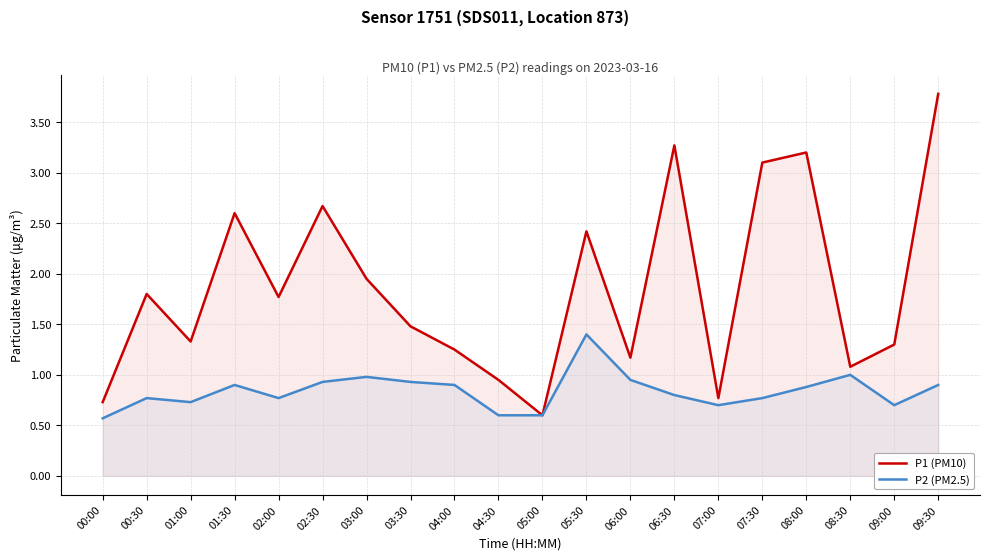

What is the sum of the P1 (PM10) values at 00:00 and 02:00?

2.5